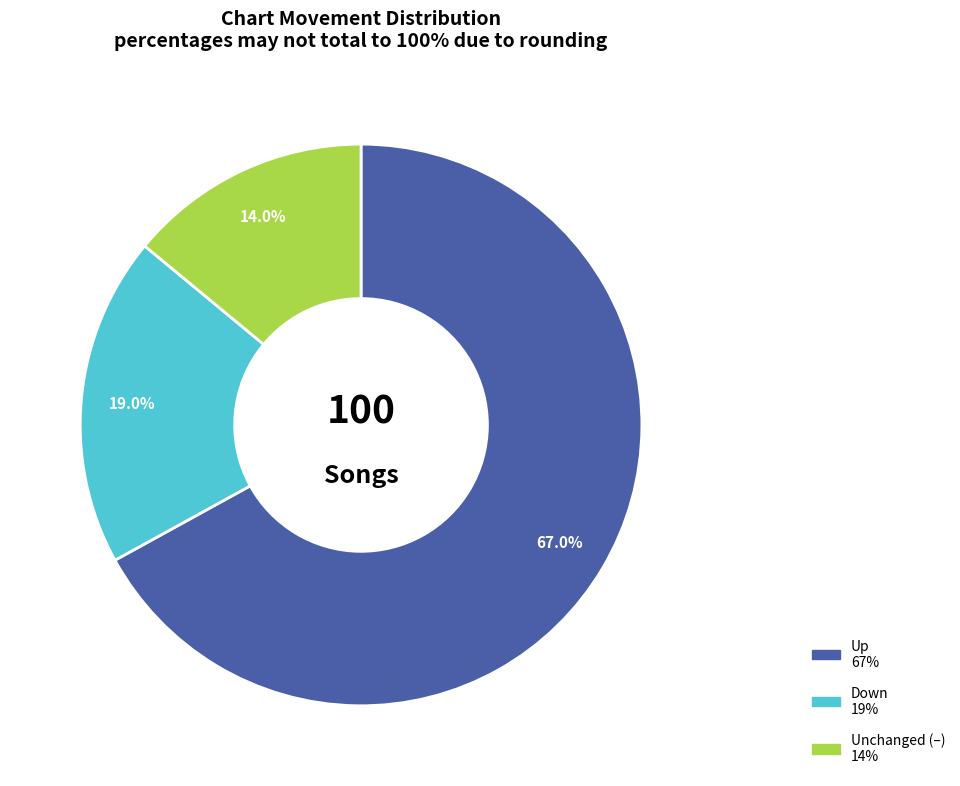

Is there a majority slice in this chart?

Yes